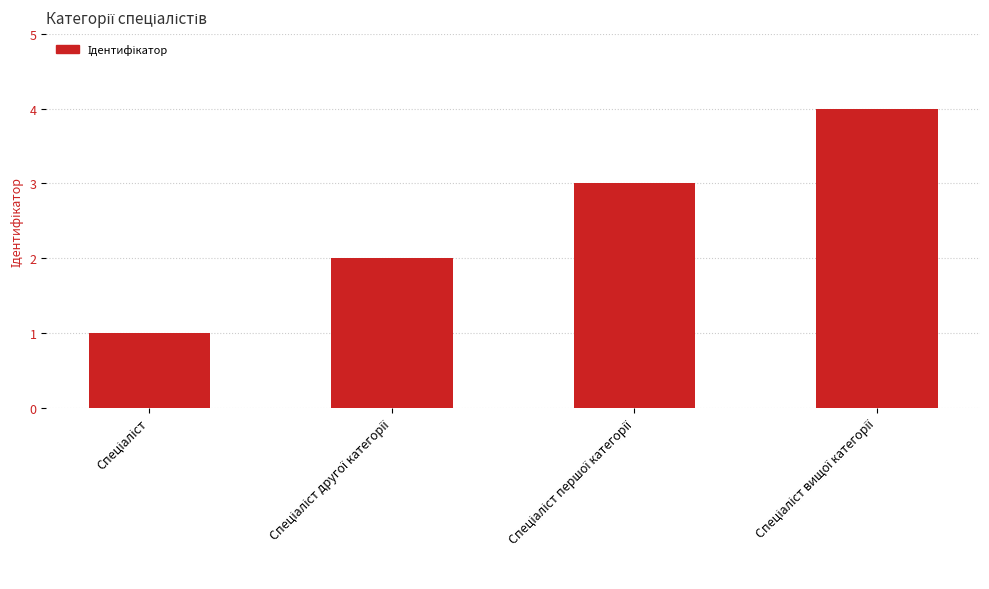

Does the chart contain stacked bars?

No